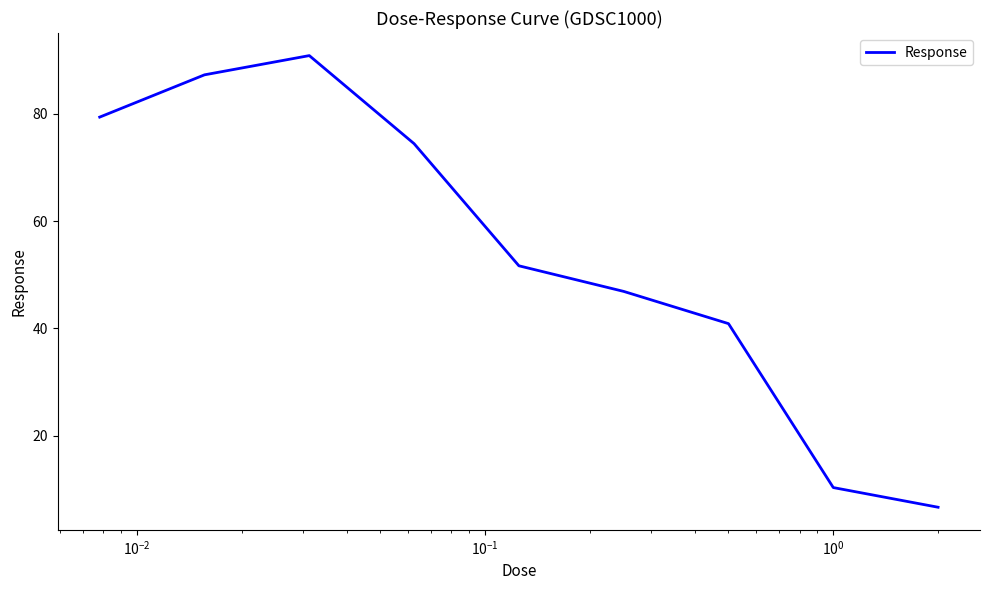

How many distinct data groups are displayed?

1